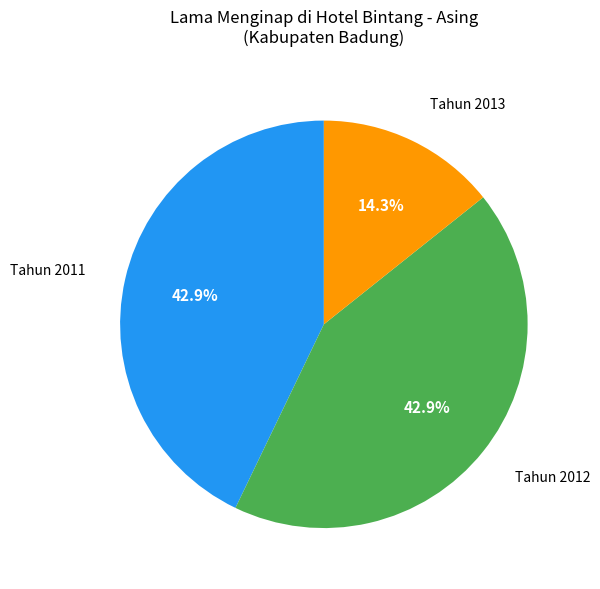

Is there a majority slice in this chart?

No